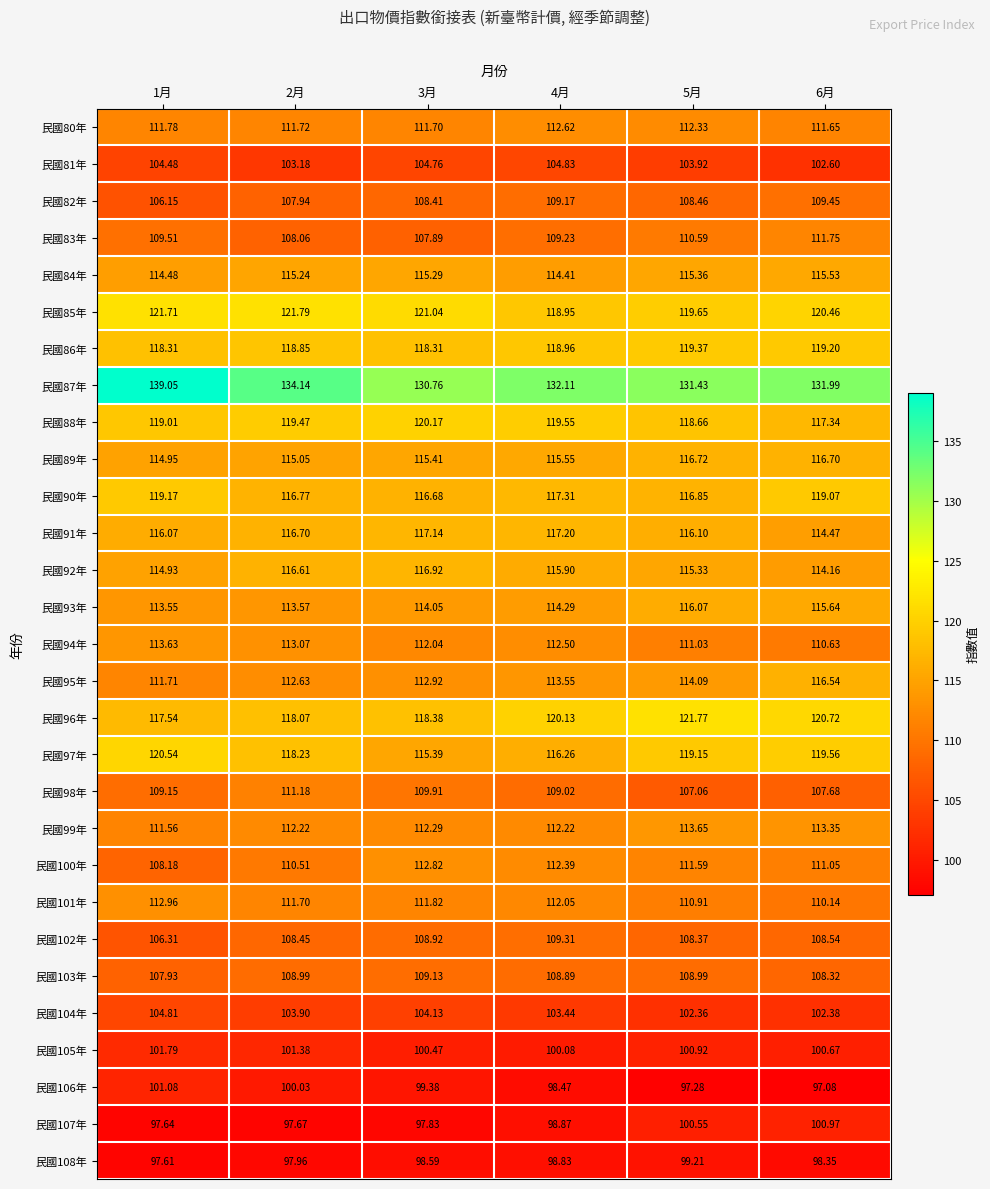

Which series has the widest spread of values?

民國87年